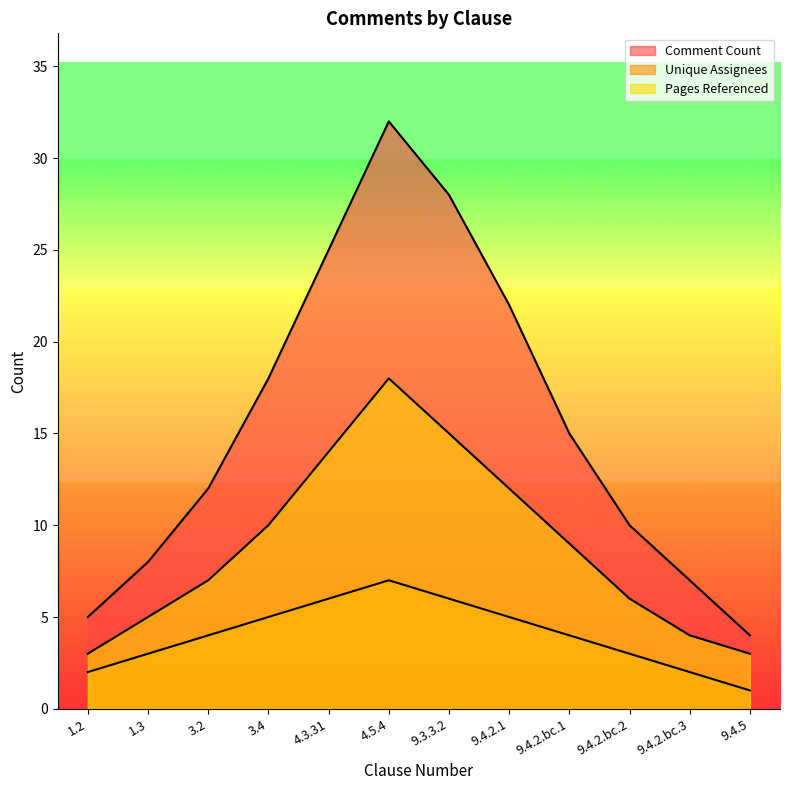

What are all the series names shown in the legend?

Comment Count, Unique Assignees, Pages Referenced